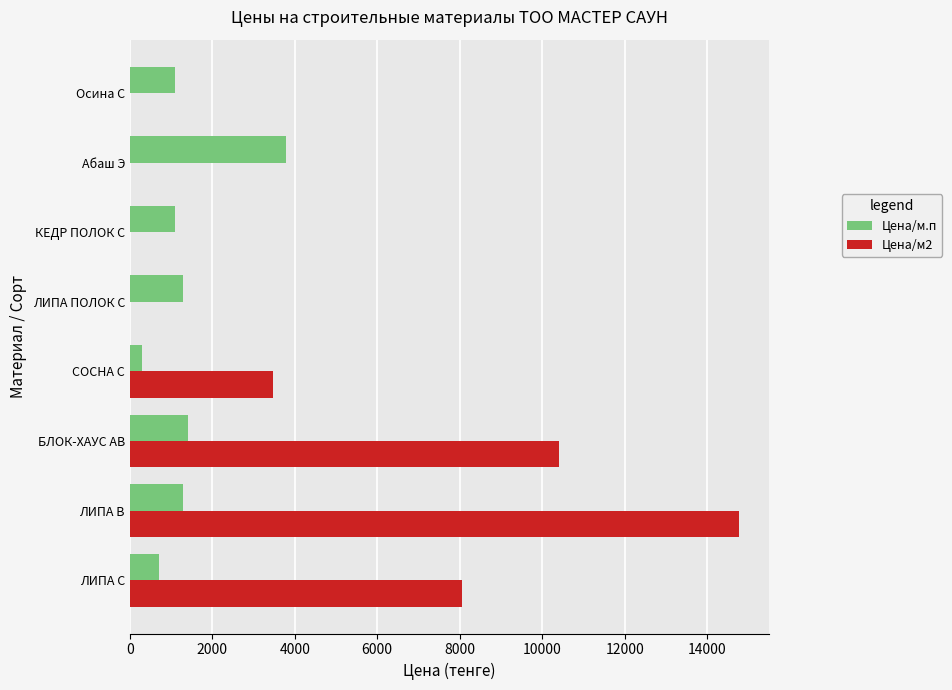

True or false: Цена/м2 has a value of 3465 at СОСНА С.

True